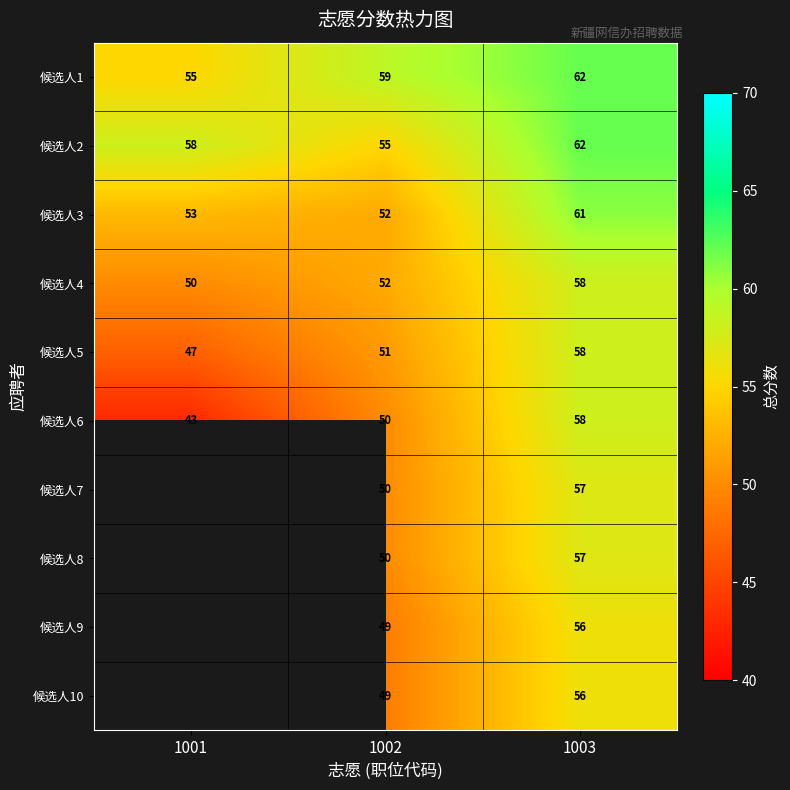

The 候选人1 series shows 30.3 at 1002. True or false?

False